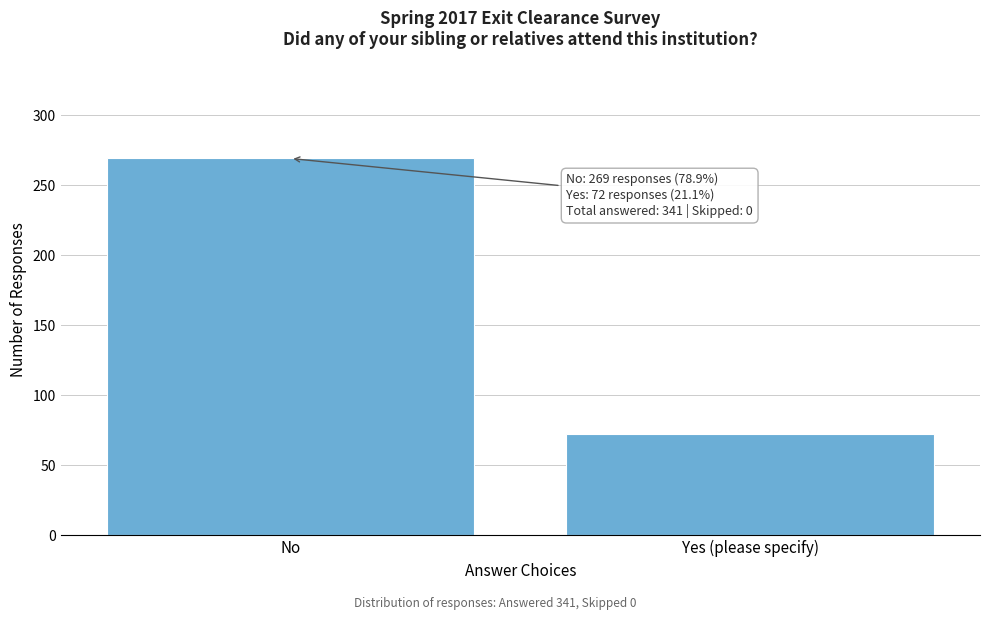

Reading left to right, extract all data points from this chart.

269	72